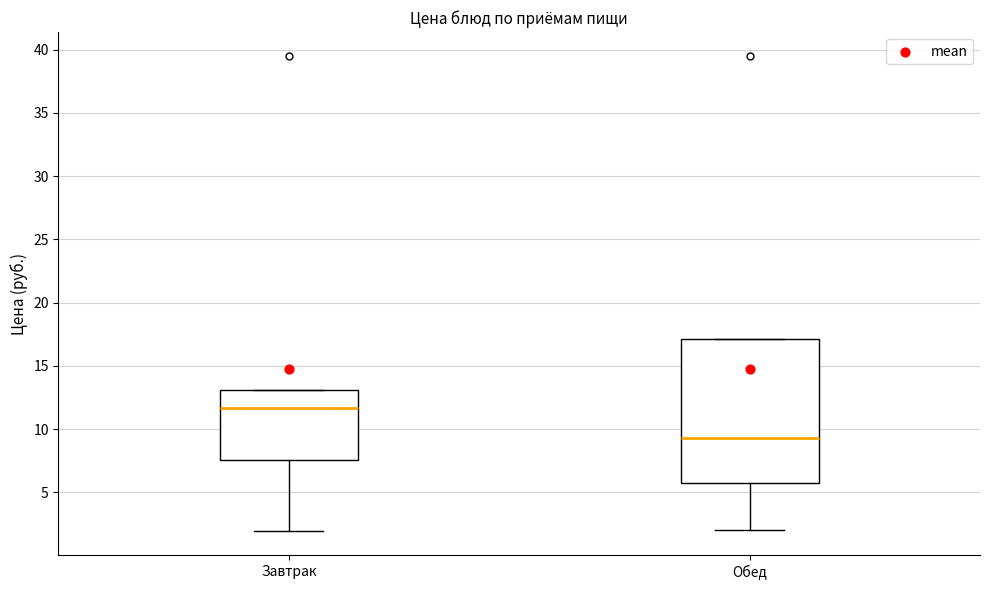

Which box is the tallest, from its lower edge to its upper edge?

Обед